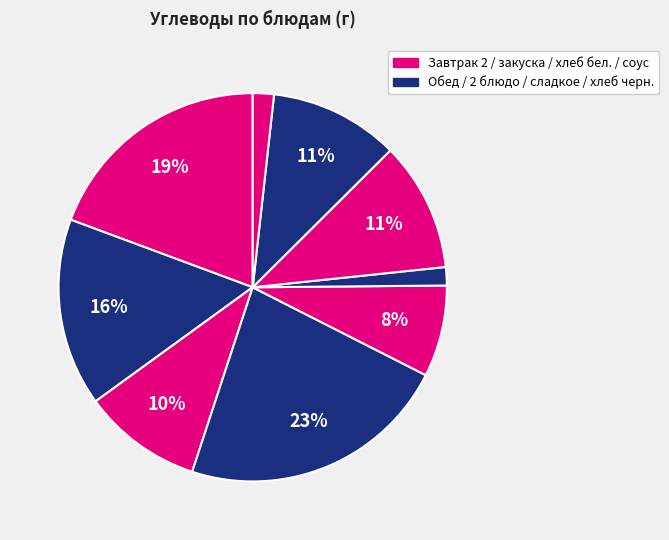

Count the number of slices in the pie.

9